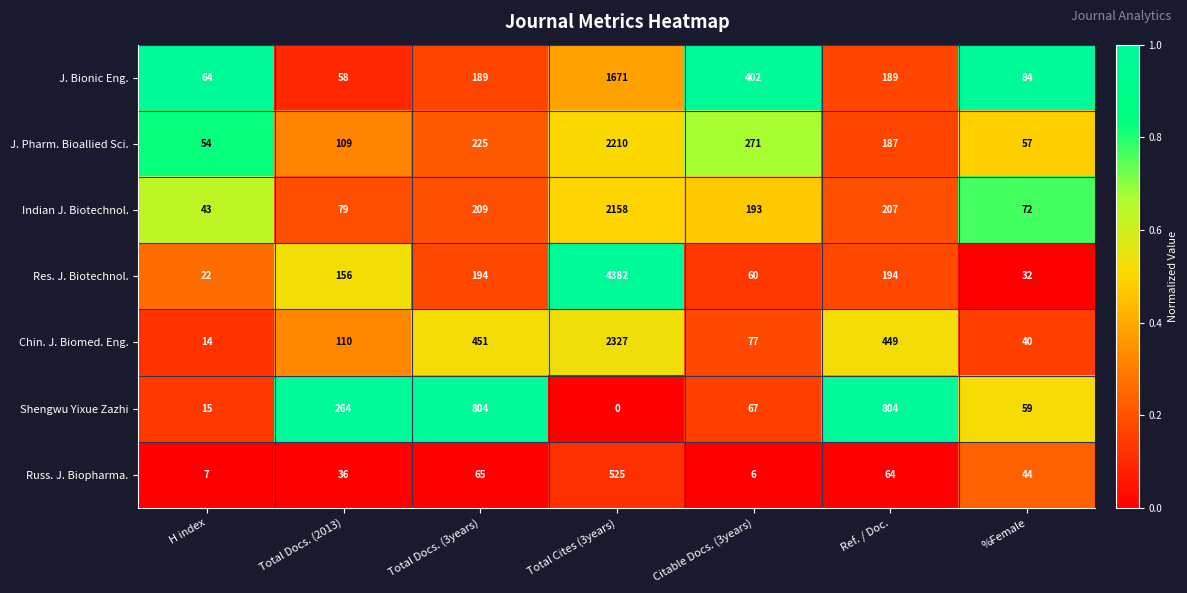

At Total Cites (3years), list the series in order from smallest to largest.

Shengwu Yixue Zazhi, Russ. J. Biopharma., J. Bionic Eng., Indian J. Biotechnol., J. Pharm. Bioallied Sci., Chin. J. Biomed. Eng., Res. J. Biotechnol.